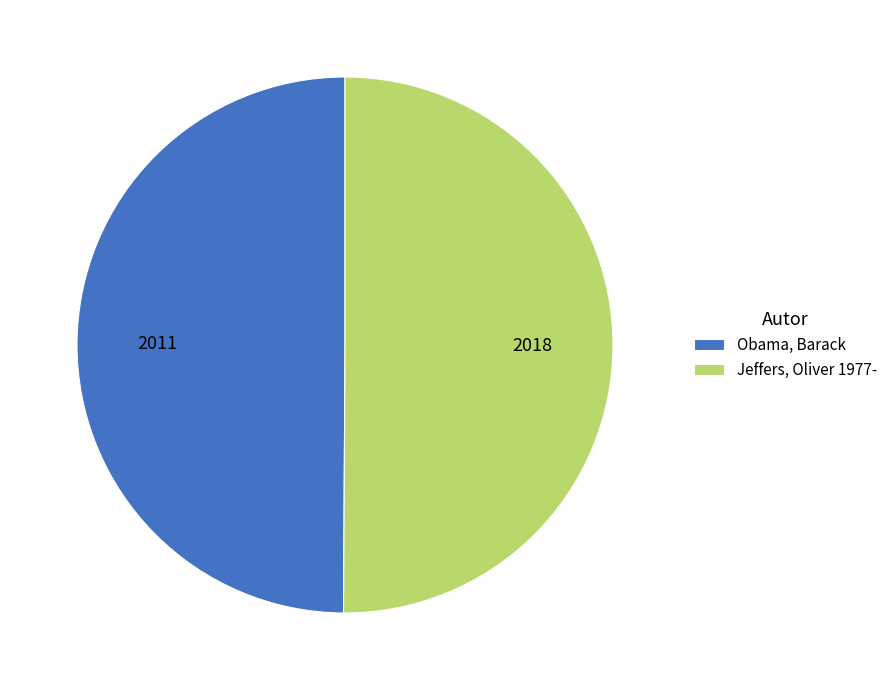

Combined, do 2011 and 2018 account for over 50%?

Yes